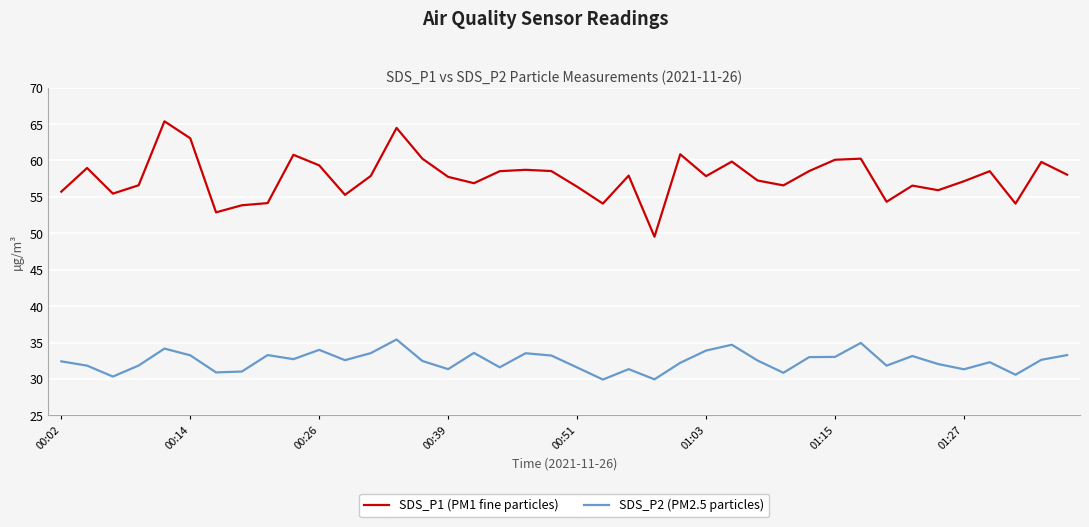

What is the minimum value shown in the chart?

29.9